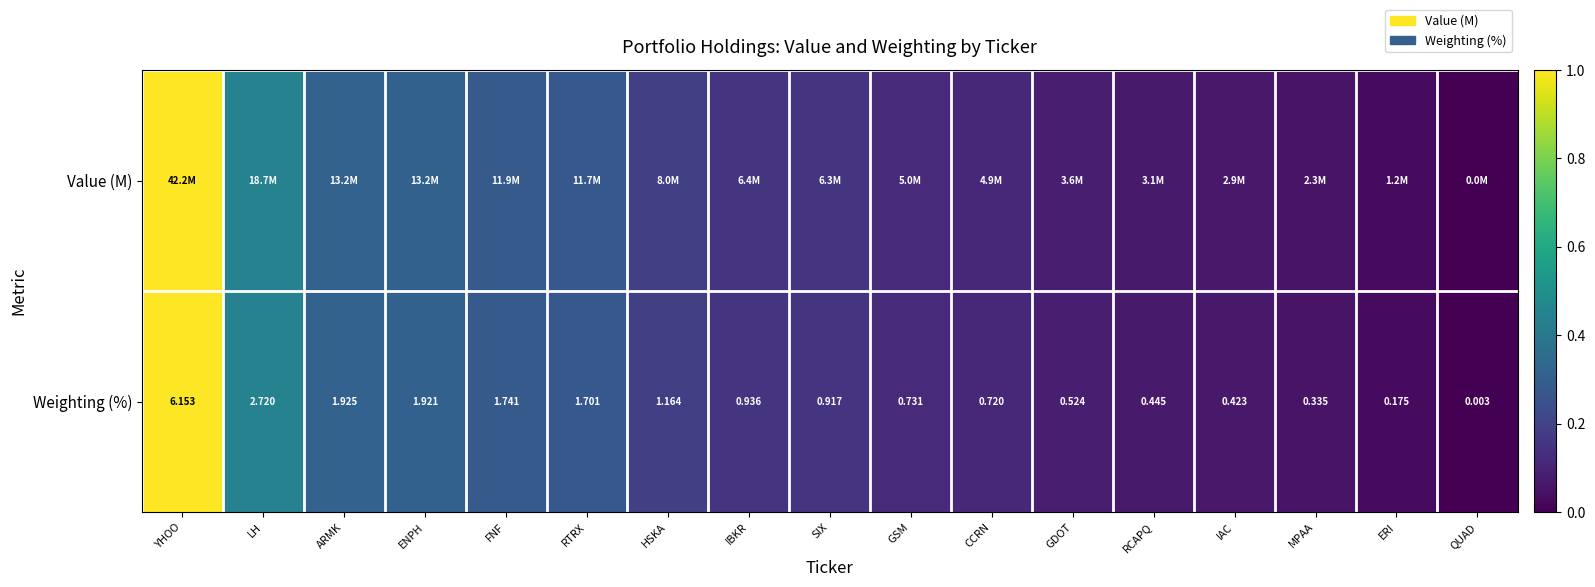

Rank the categories by Weighting (%) value from lowest to highest.

QUAD, ERI, MPAA, IAC, RCAPQ, GDOT, CCRN, GSM, SIX, IBKR, HSKA, RTRX, FNF, ENPH, ARMK, LH, YHOO